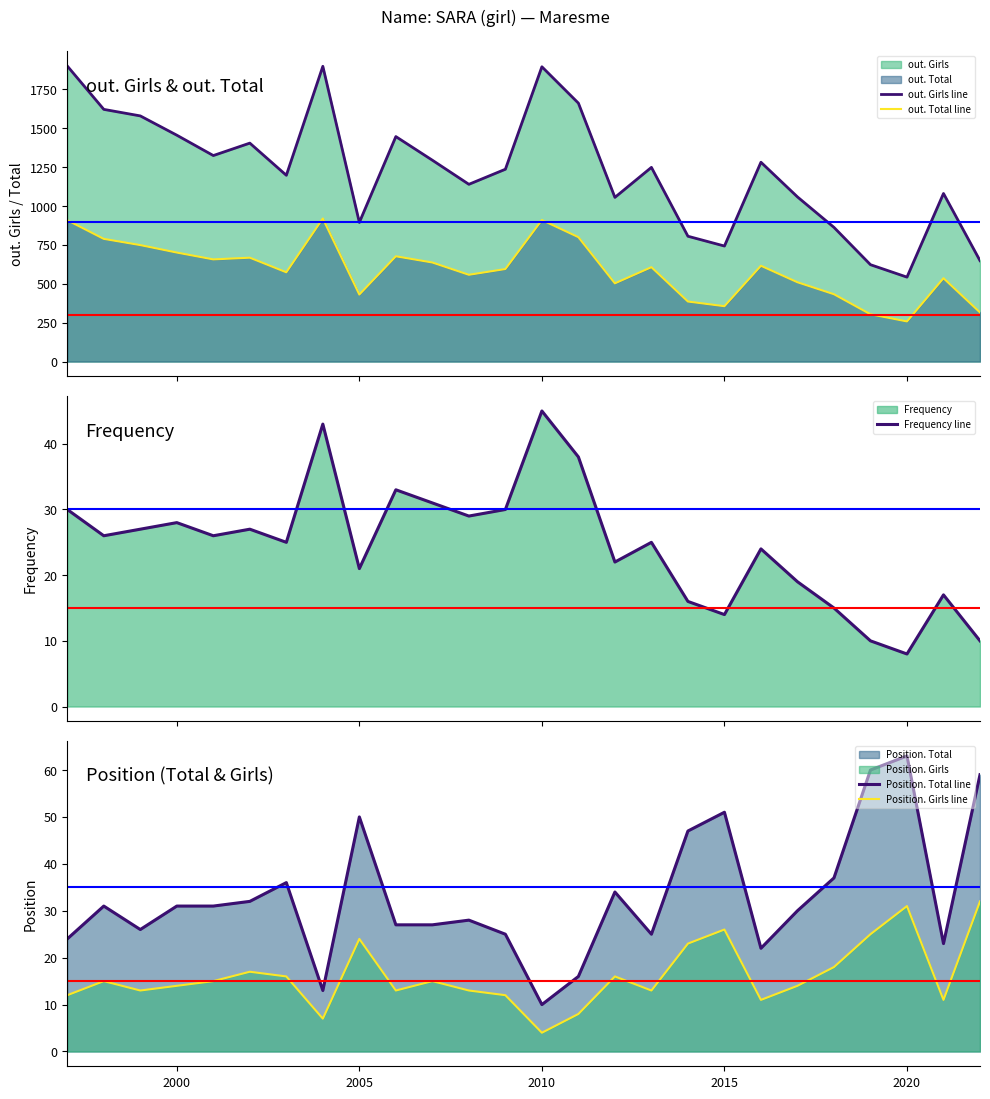

True or false: Position. Total line and Position. Girls line cross at least once.

False